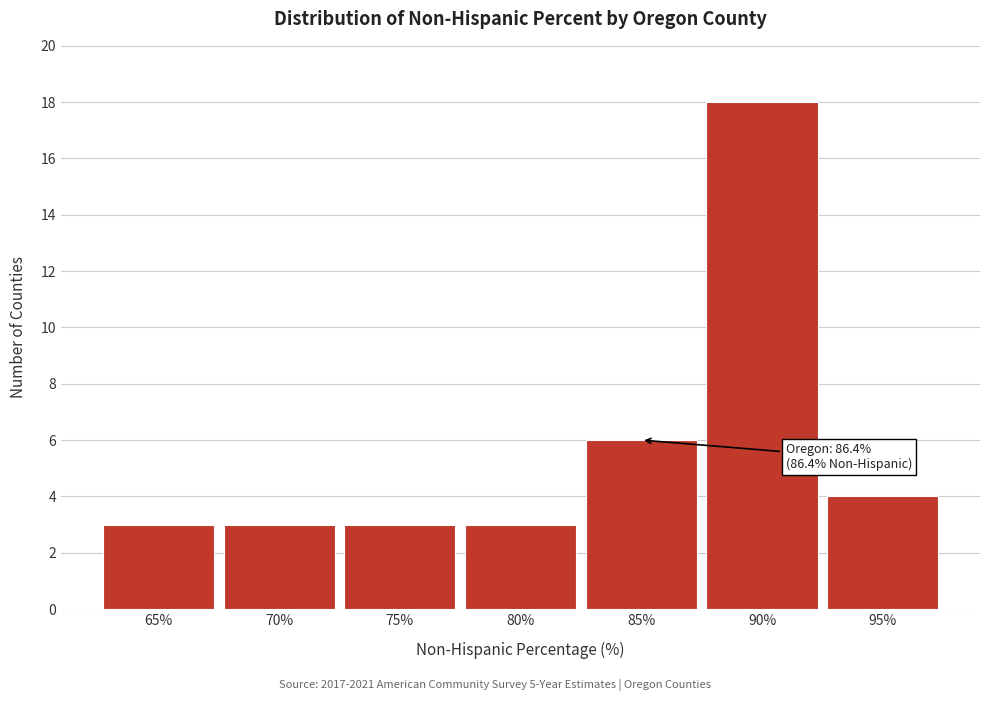

Reading left to right, extract all data points from this chart.

65%=3	70%=3	75%=3	80%=3	85%=6	90%=18	95%=4